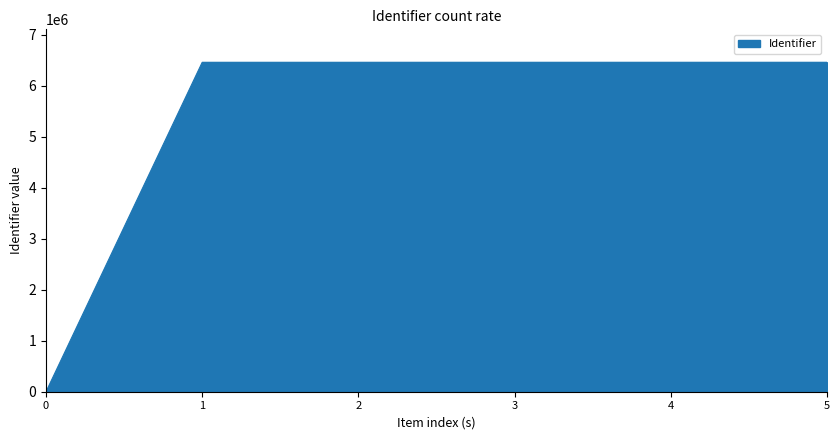

Count the number of categories in the chart.

6